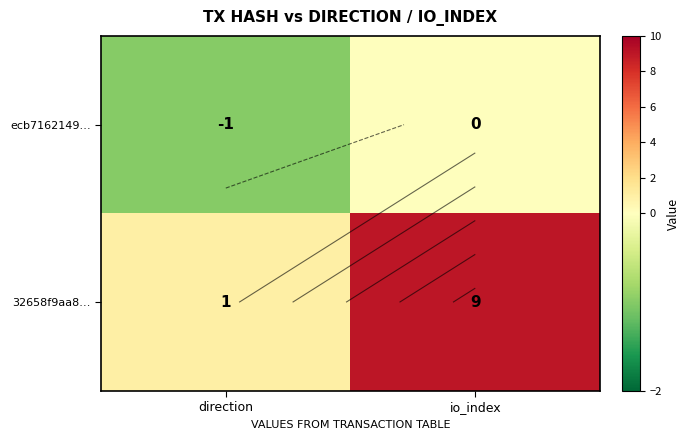

Which label corresponds to the largest value in the chart?

io_index